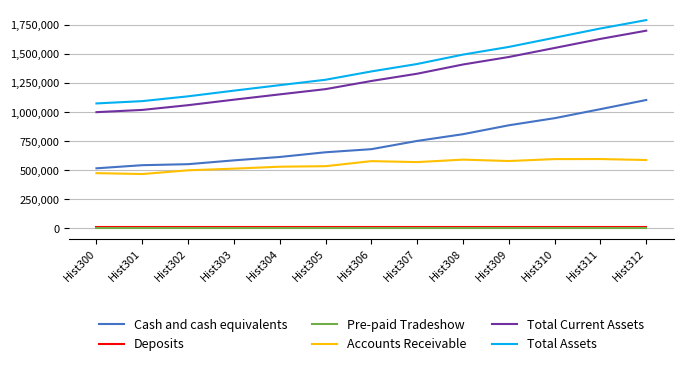

The value of Cash and cash equivalents at Hist300 is 891156. True or false?

False